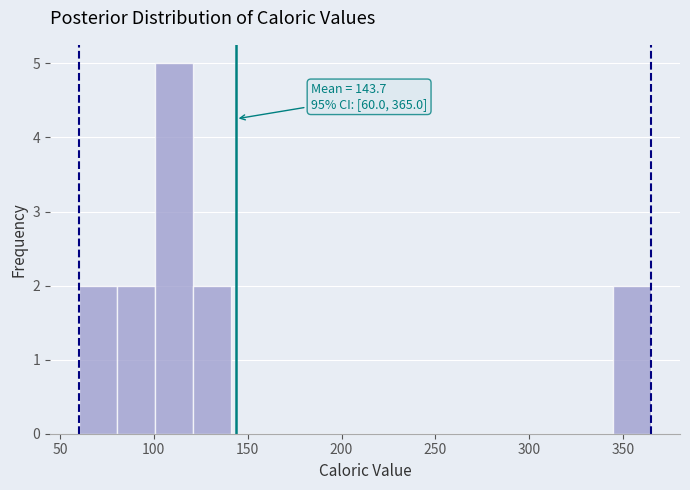

Over which range of the x-axis is the bar tallest?

100 to 120